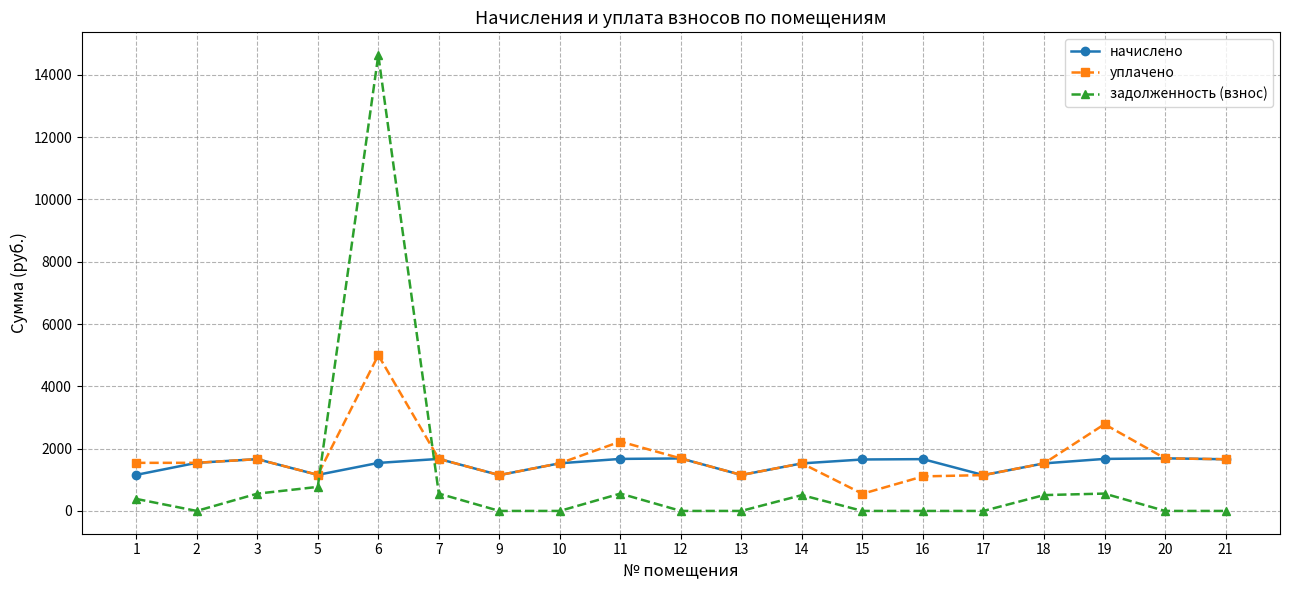

Rank the series by their maximum value, from highest to lowest.

задолженность (взнос), уплачено, начислено